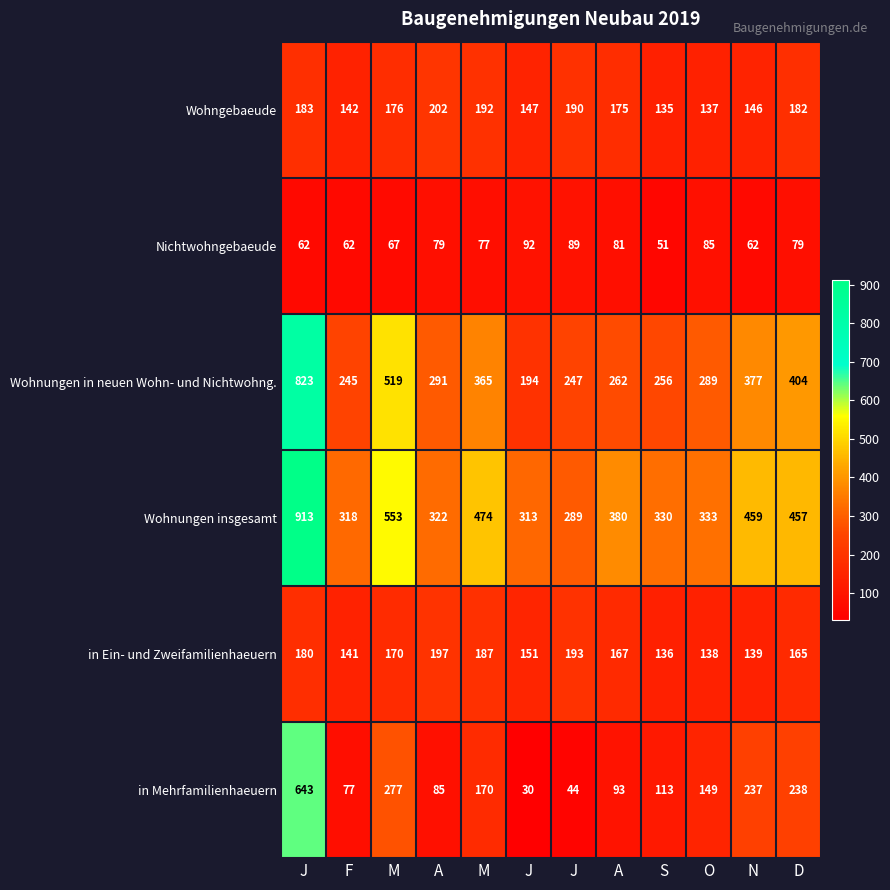

Which series has the widest spread of values?

Wohnungen in neuen Wohn- und Nichtwohng.